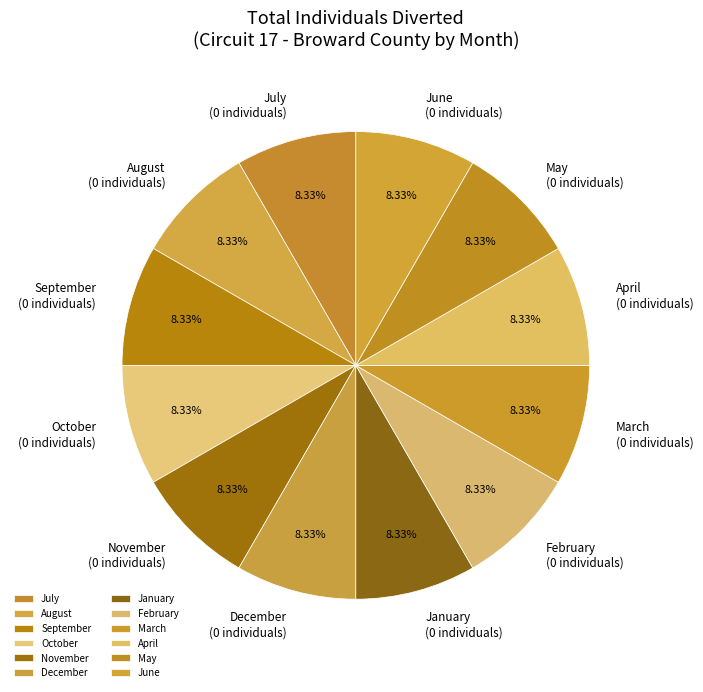

Does November represent more than half of the total?

No